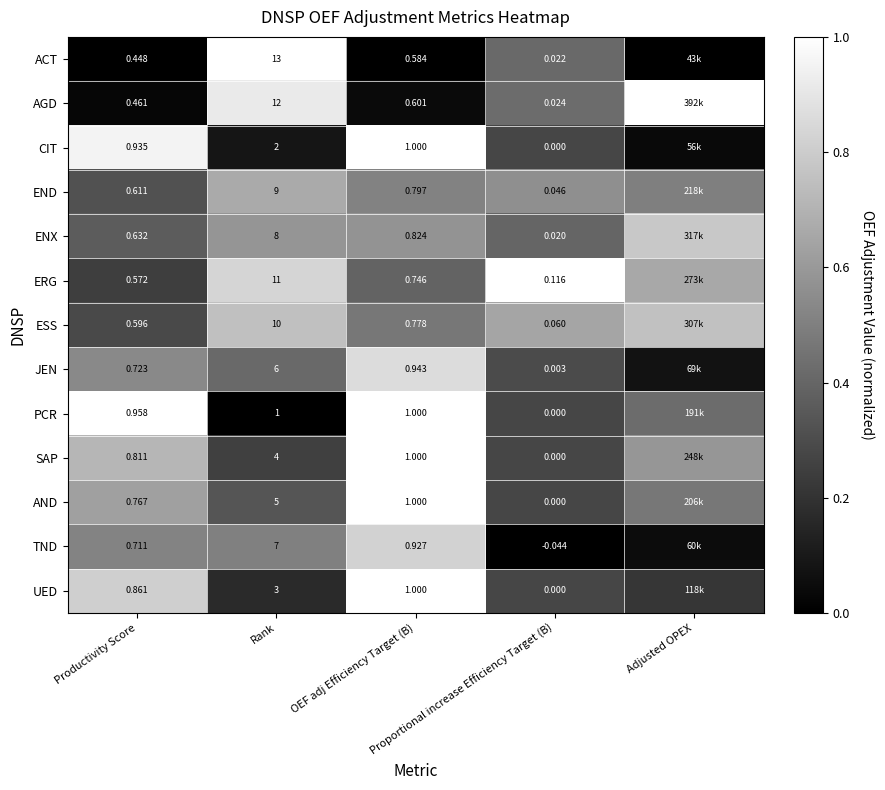

Which series has the largest range (max minus min)?

ACT